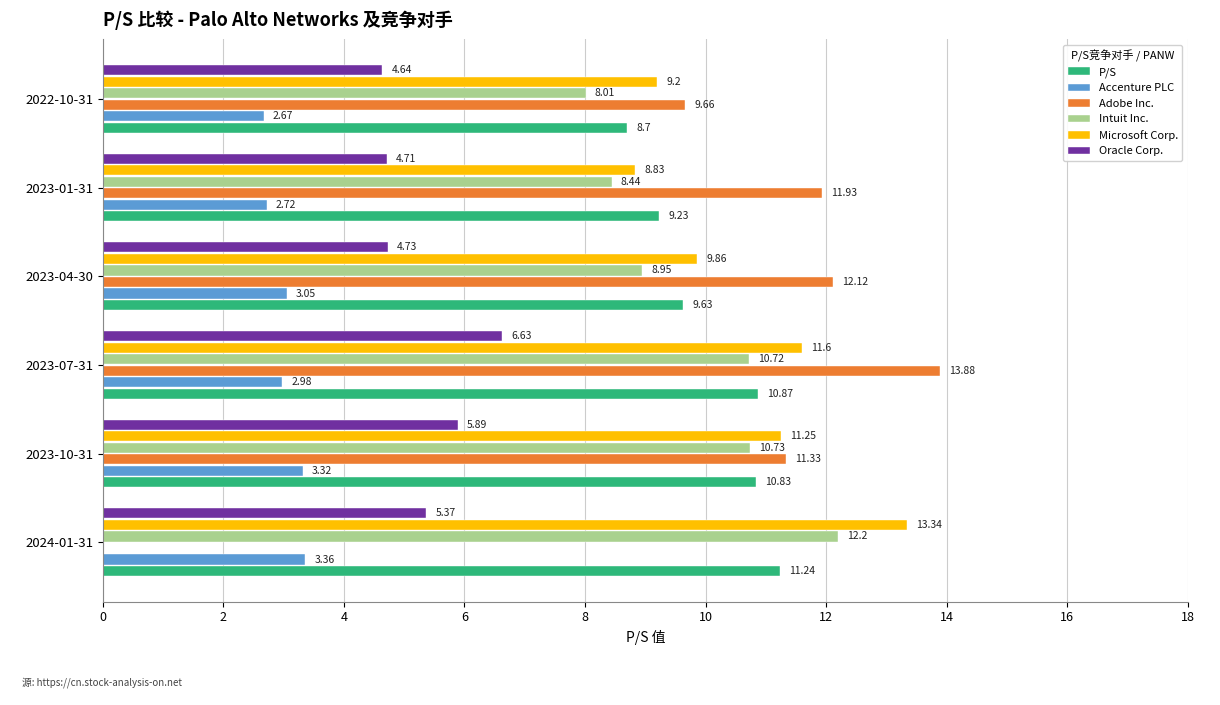

Which series has the largest total across all categories?

Microsoft Corp.